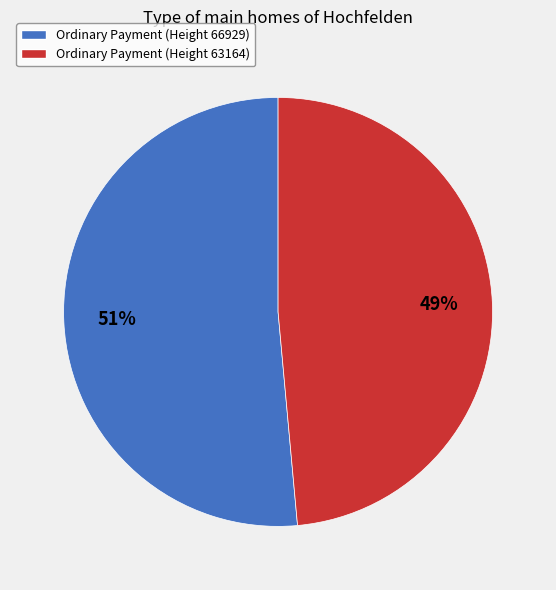

To the nearest percent, what is the average slice percentage?

50%